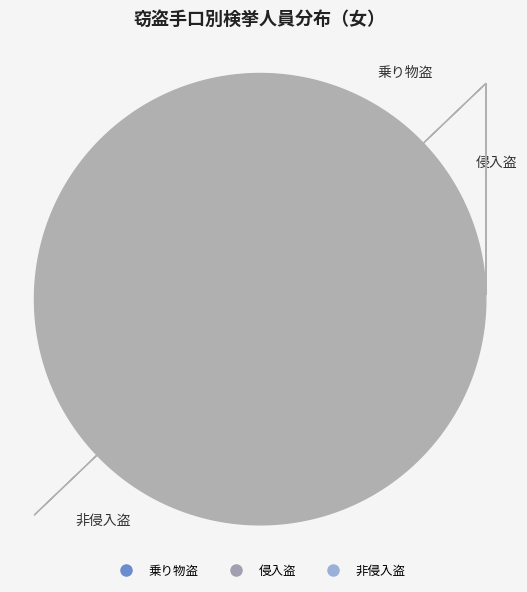

Combined, what portion of the pie is 乗り物盗 and 非侵入盗?

98.4%